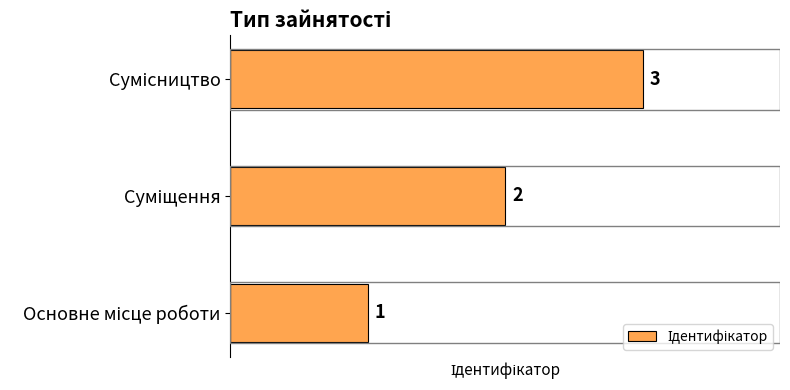

Count the values in the range 1 to 3.

3